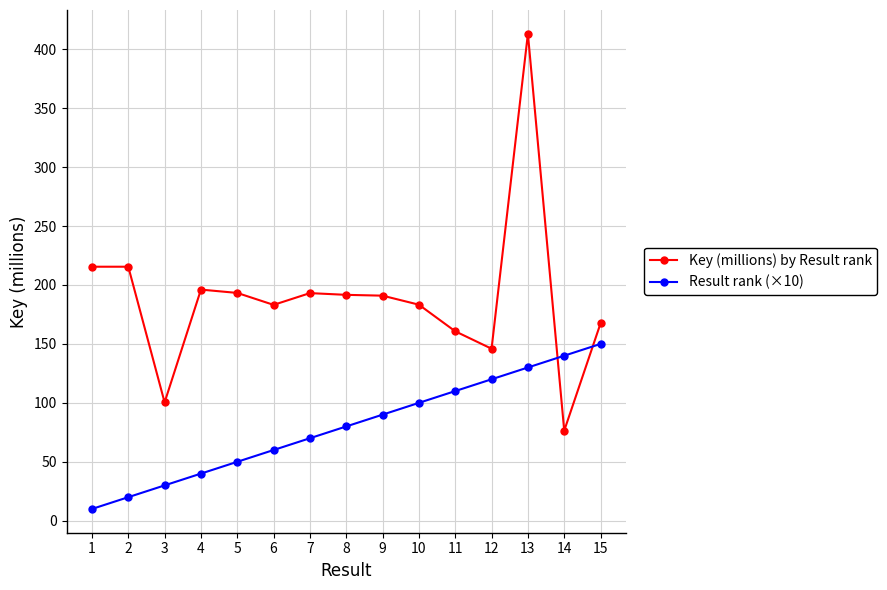

How many categories are shown in the chart?

15